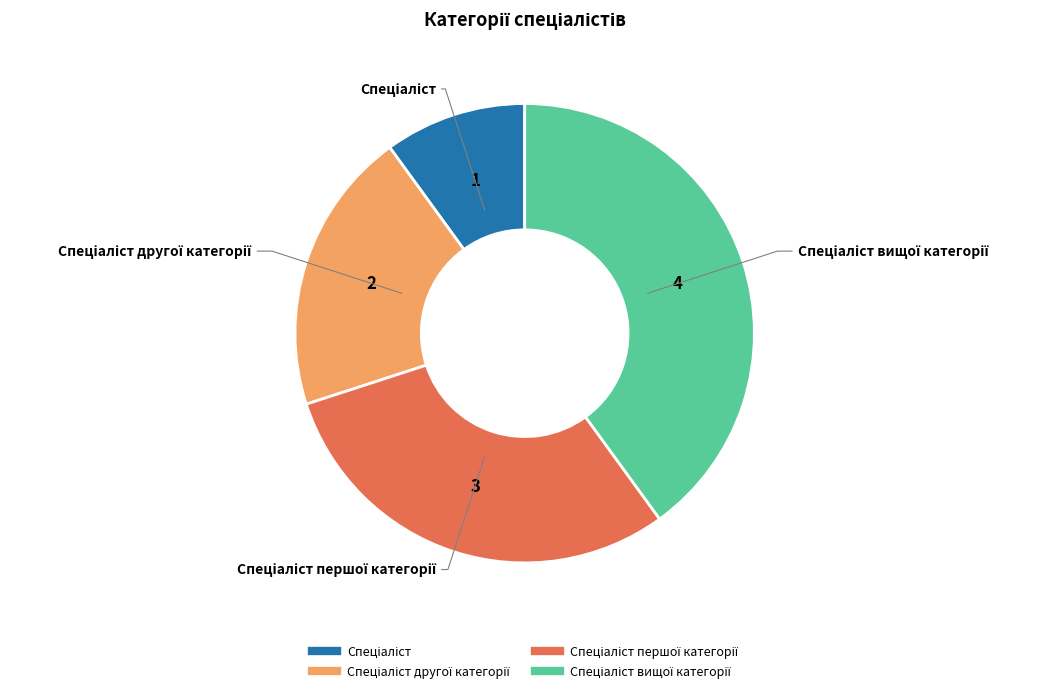

Is there any slice that represents more than half of the pie?

No